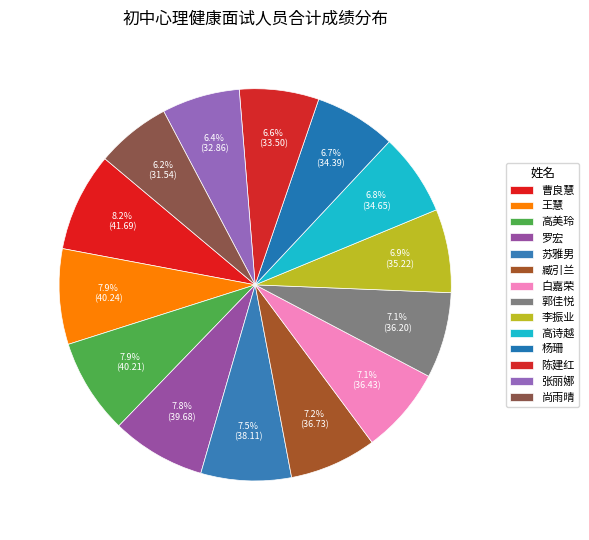

Between 李振业 and 陈建红, which is larger?

李振业